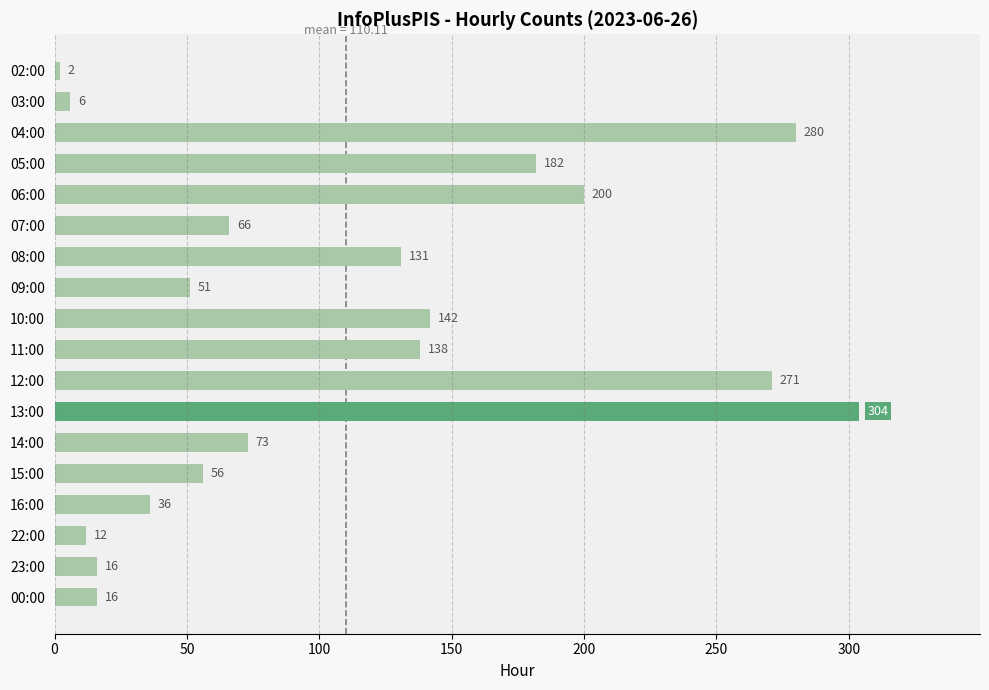

True or false: the data shows 225 at 11:00.

False